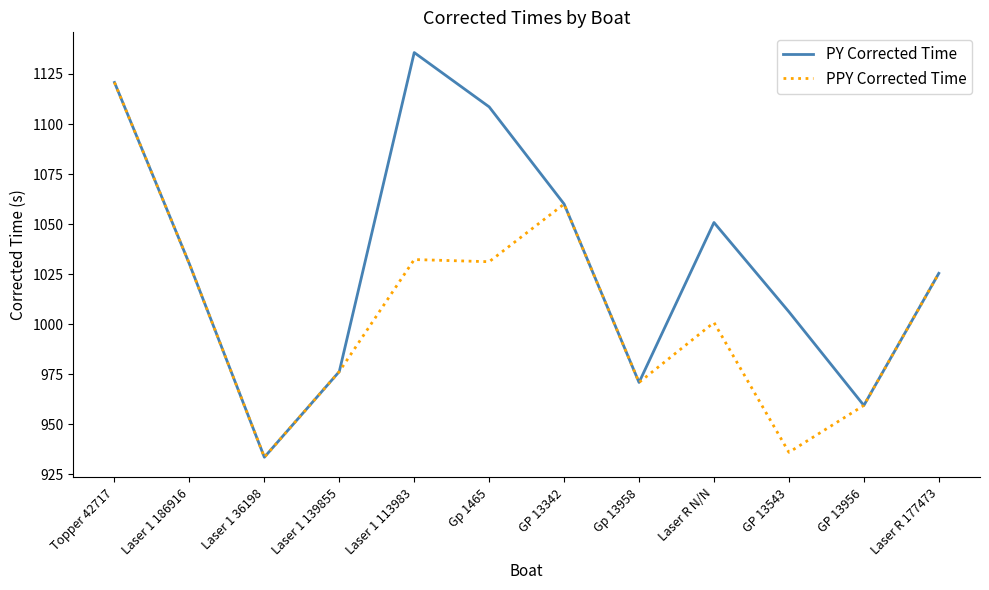

What is the difference between the maximum and minimum values in the PY Corrected Time series?

202.2